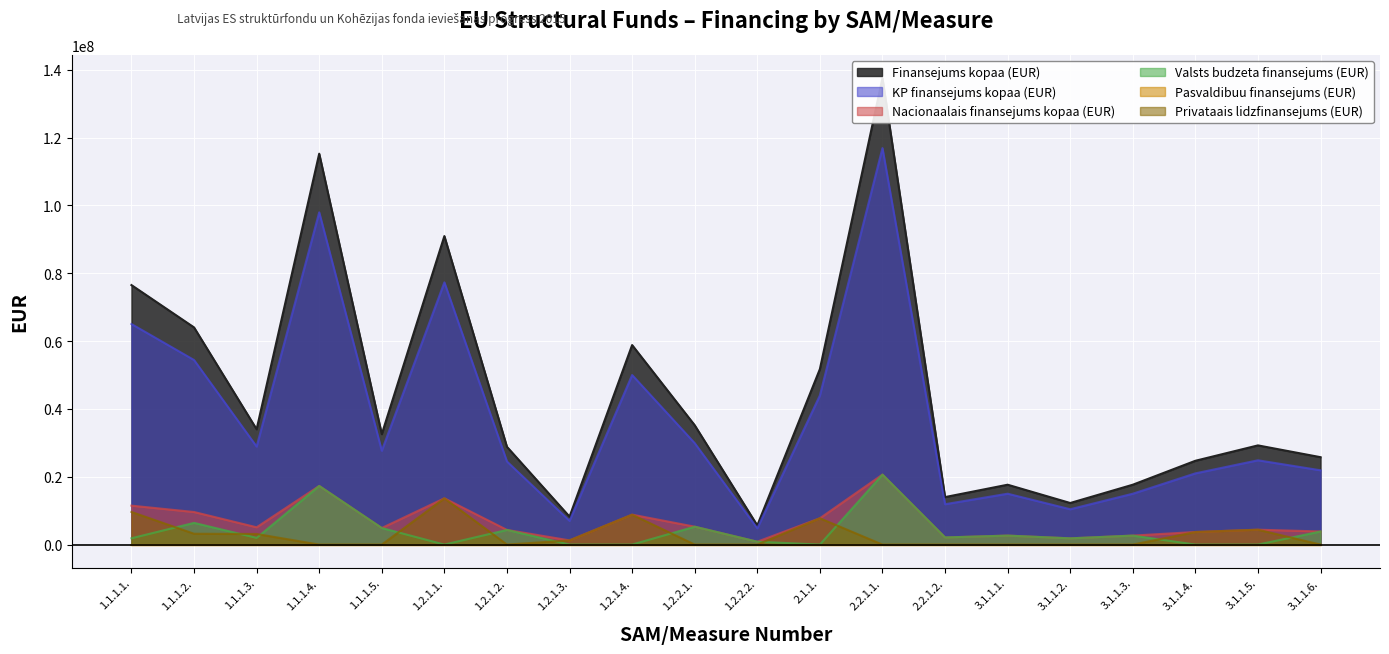

Which category has the lowest value across all series?

1.2.1.1.